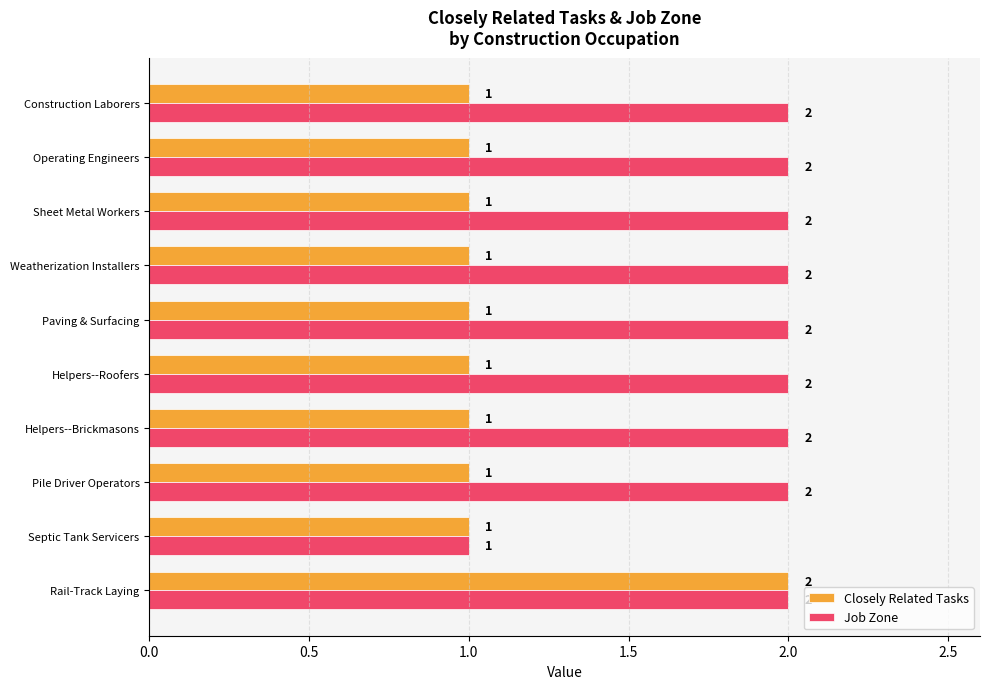

The value of Closely Related Tasks at Pile Driver Operators is 1. True or false?

True